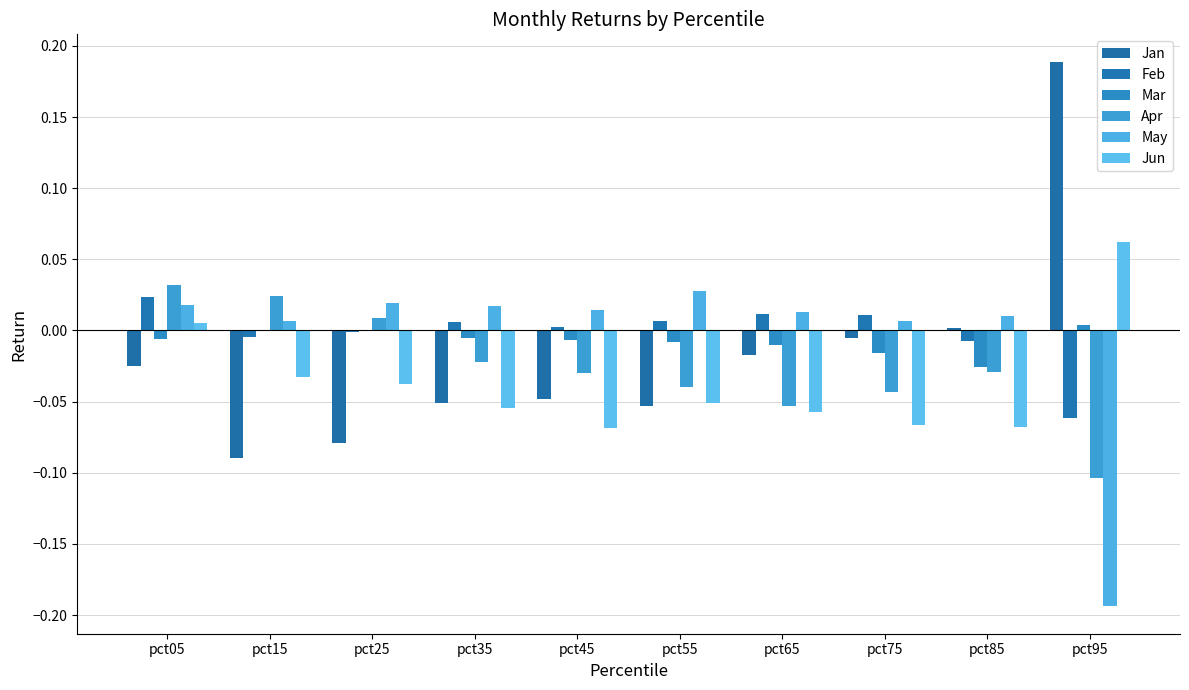

Which label corresponds to the largest value in the chart?

pct95